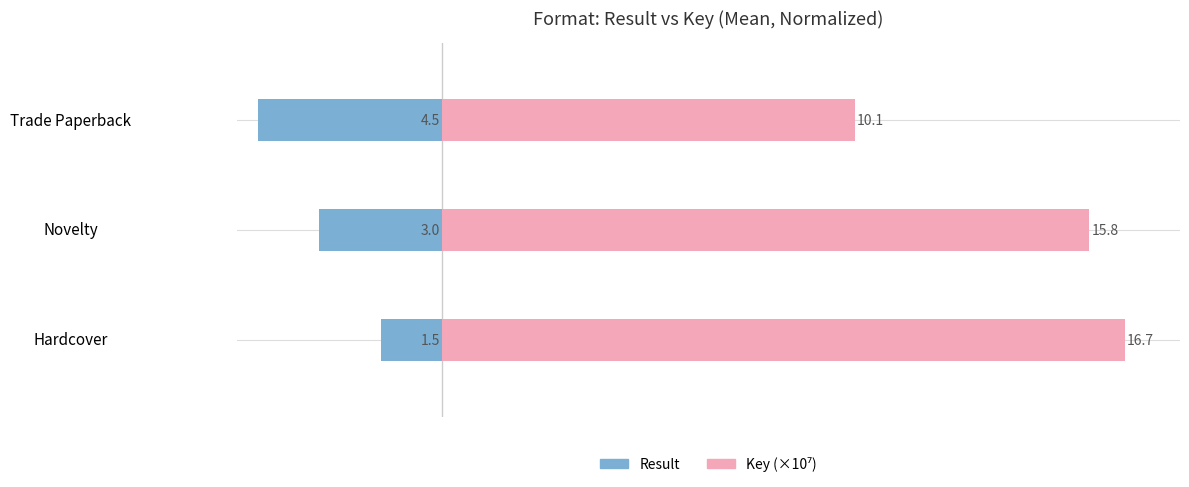

What position from the left is Novelty?

2